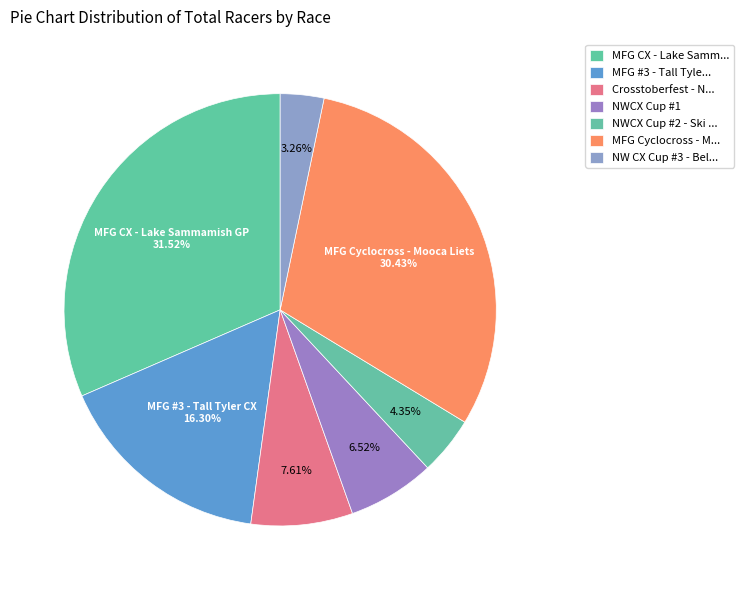

To the nearest percent, what is the average slice percentage?

14%